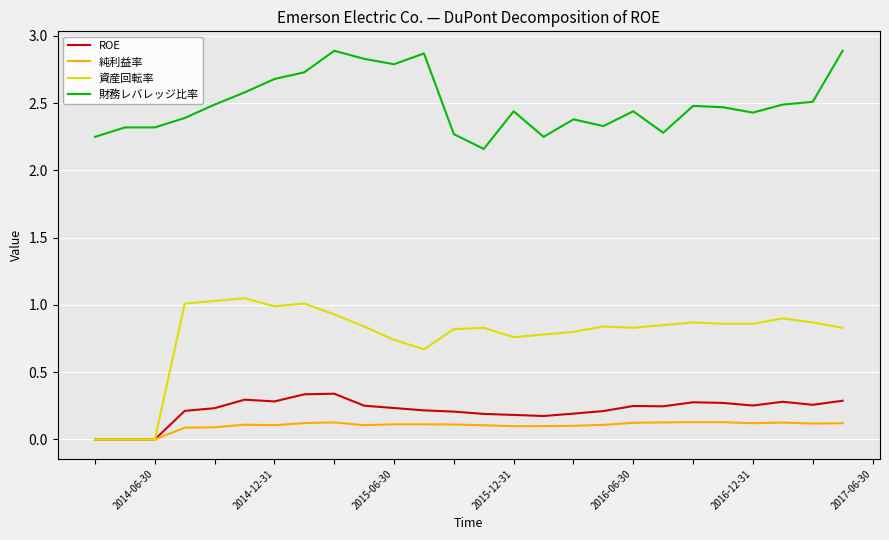

What is the greatest value displayed?

2.9